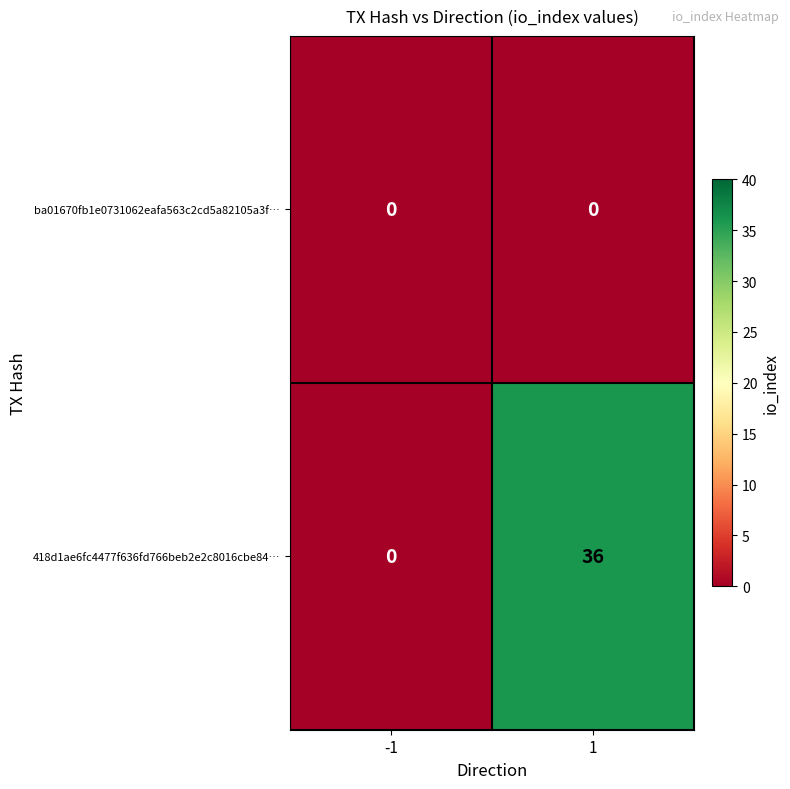

Which label corresponds to the largest value in the chart?

1